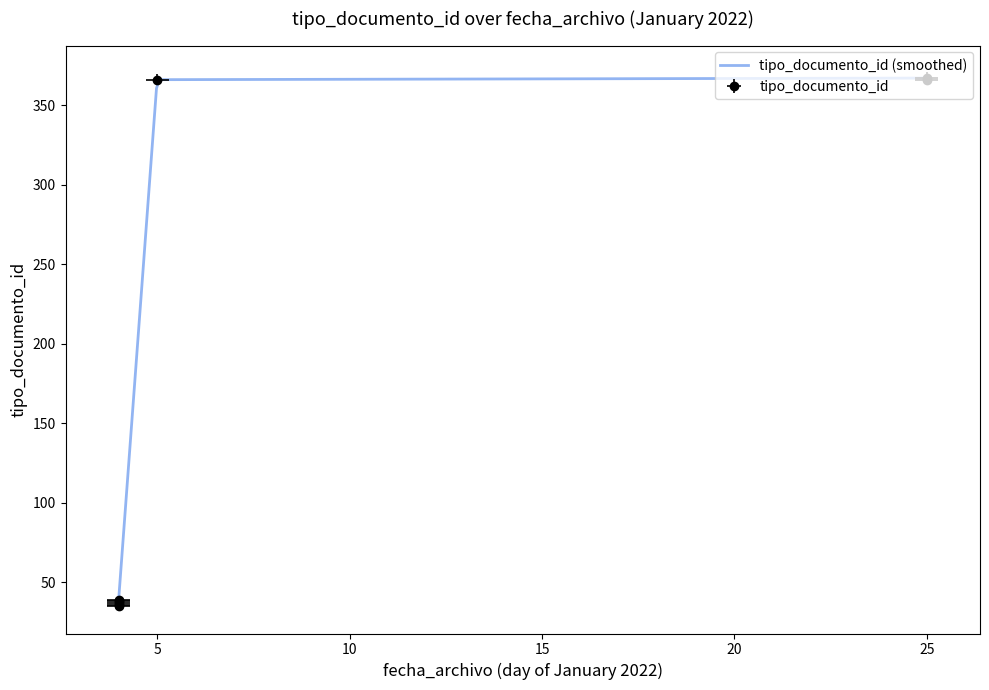

What is the change in value from 2022-01-25 12:34:34 to 2022-01-04 12:35:59?

-328